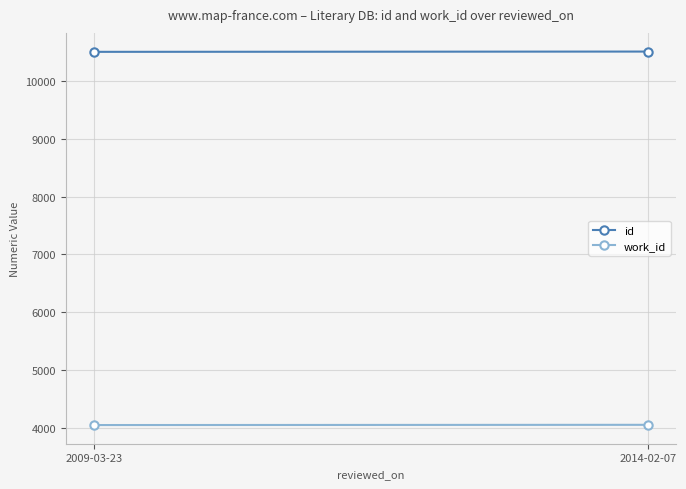

What is the label of the 1st point from the left?

2009-03-23